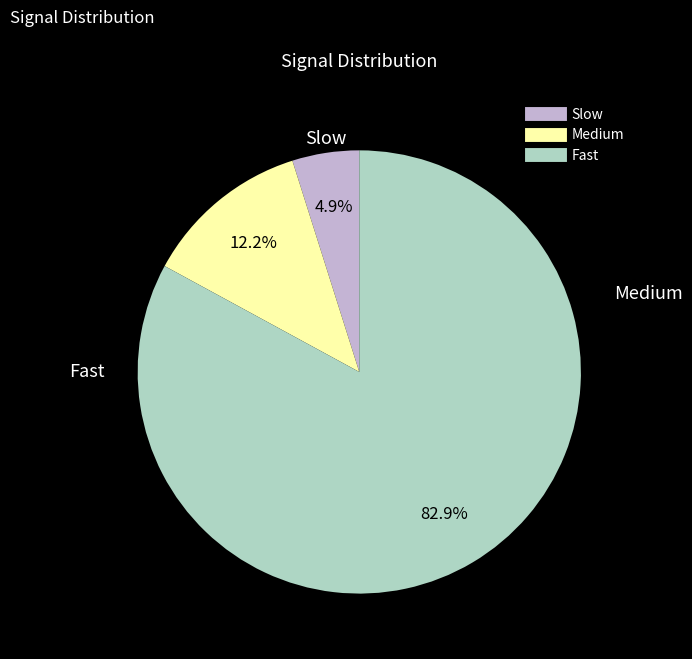

Is there any slice that represents more than half of the pie?

Yes